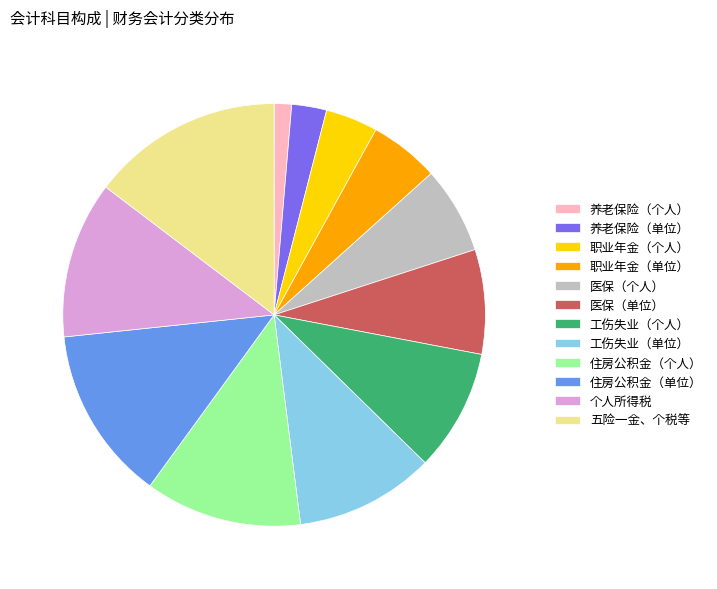

Do 工伤失业（单位） and 医保（单位） together represent more than half of the pie?

No